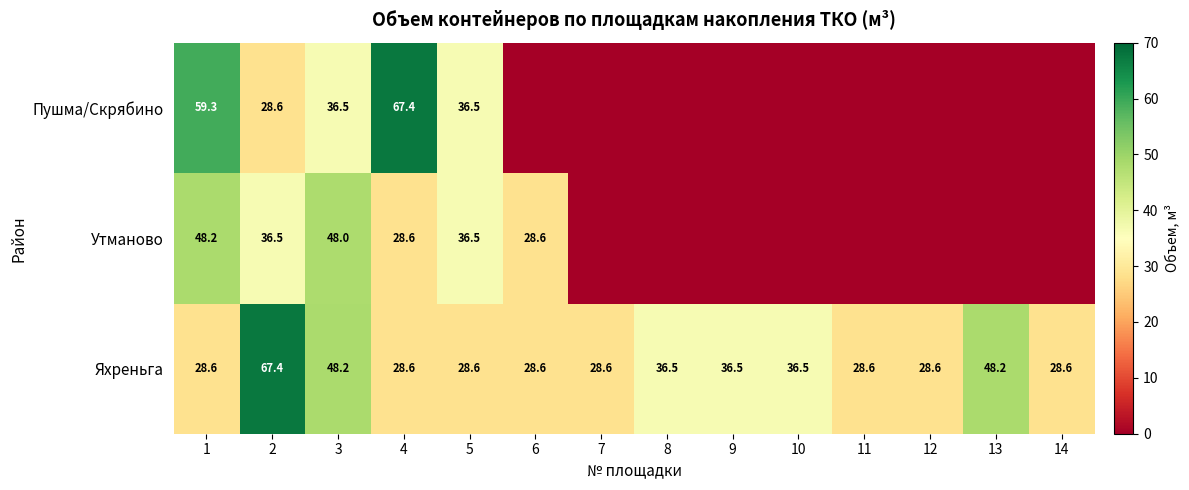

The value of Яхреньга at 7 is 11.1. True or false?

False